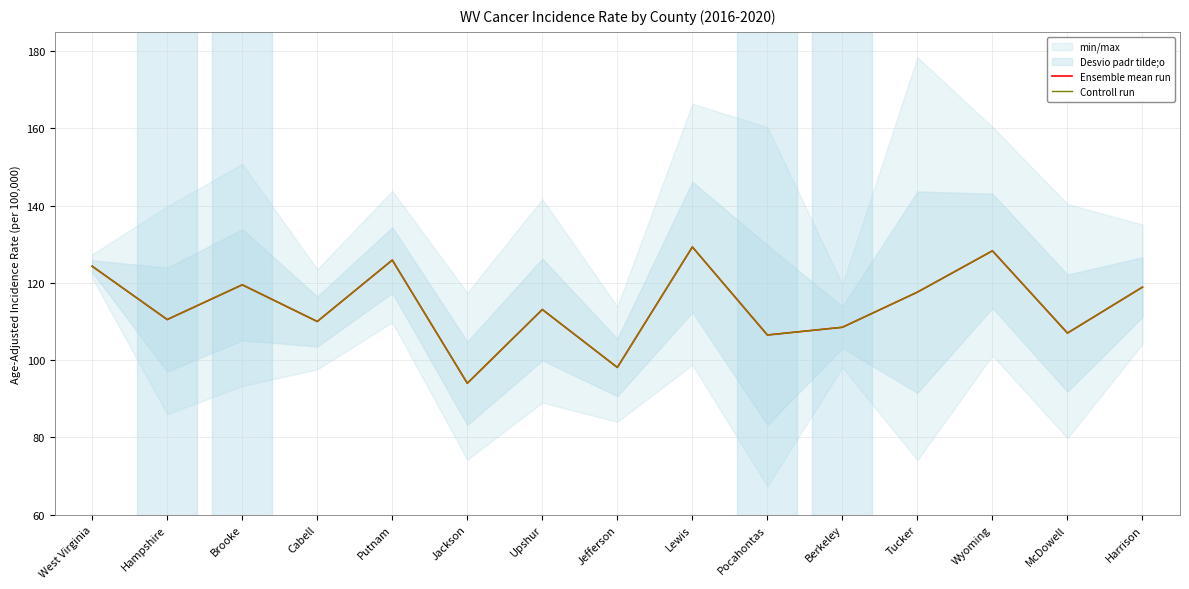

Does the chart have visible grid lines?

Yes